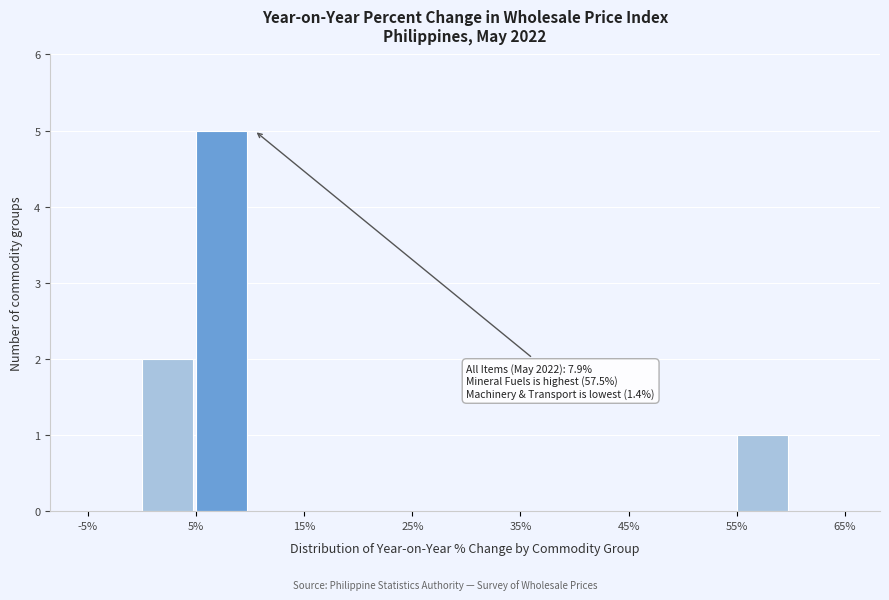

Over which range of the x-axis is the bar tallest?

5 to 10